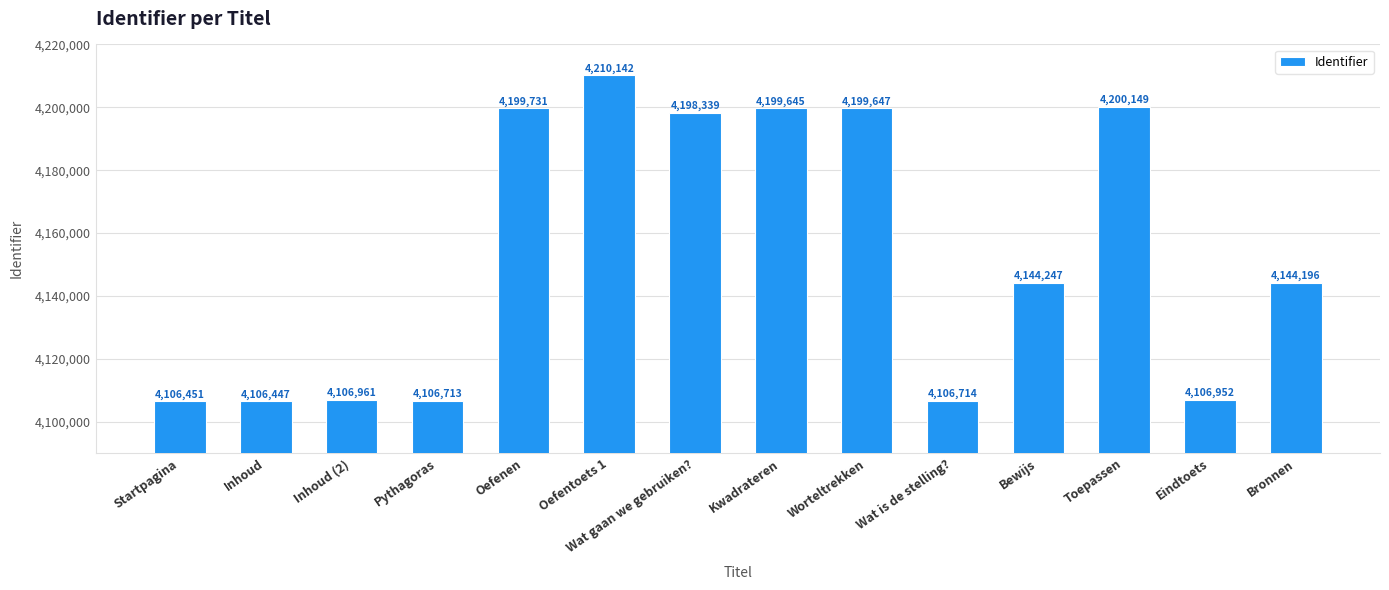

At which category does the chart reach its peak across all series?

Oefentoets 1